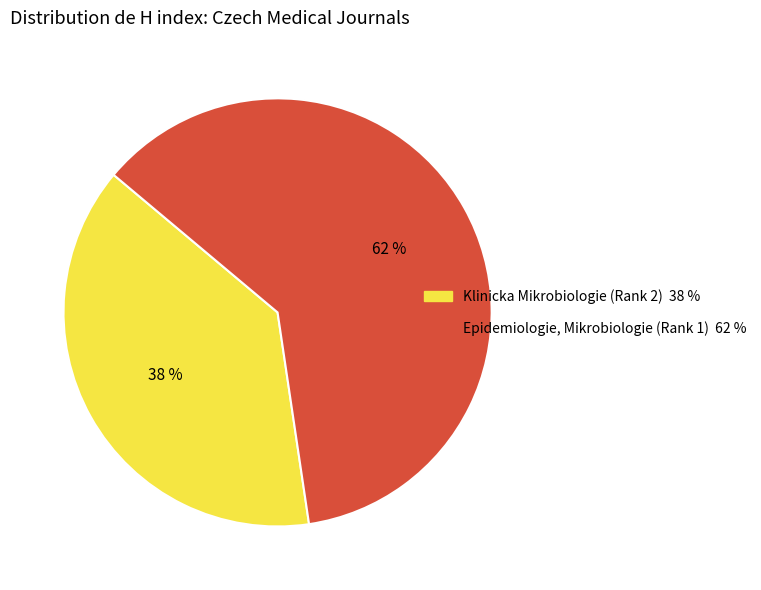

Approximately how many times larger is the value at Epidemiologie, Mikrobiologie (Rank 1) compared to Klinicka Mikrobiologie (Rank 2)?

1.6